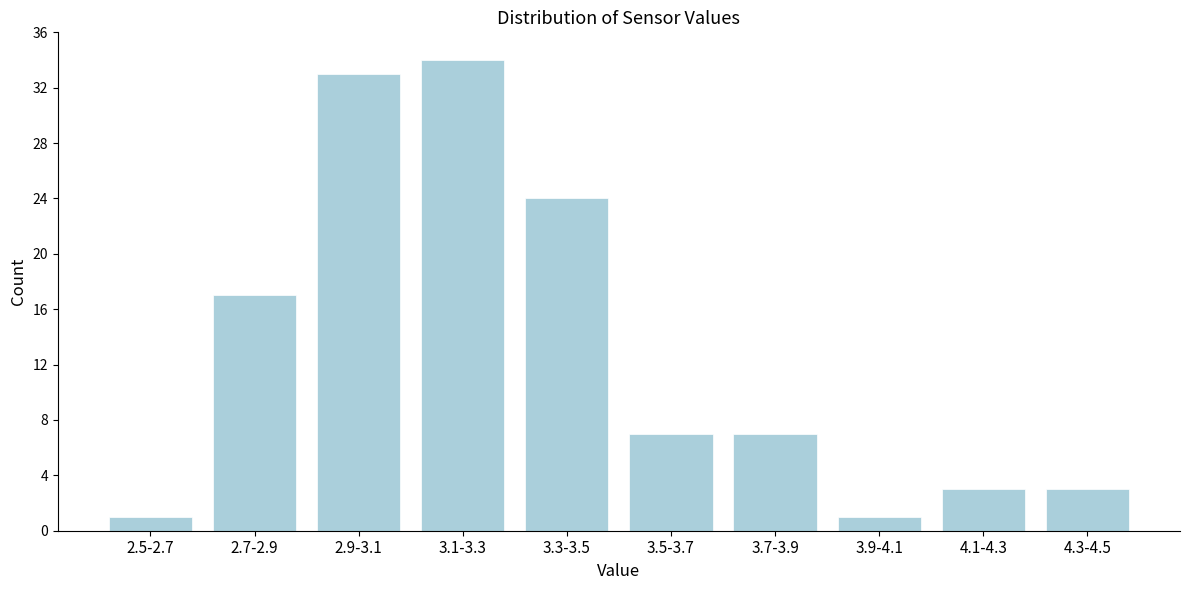

Reading left to right, transcribe all the data shown in this chart.

2.5-2.7=1	2.7-2.9=17	2.9-3.1=33	3.1-3.3=34	3.3-3.5=24	3.5-3.7=7	3.7-3.9=7	3.9-4.1=1	4.1-4.3=3	4.3-4.5=3